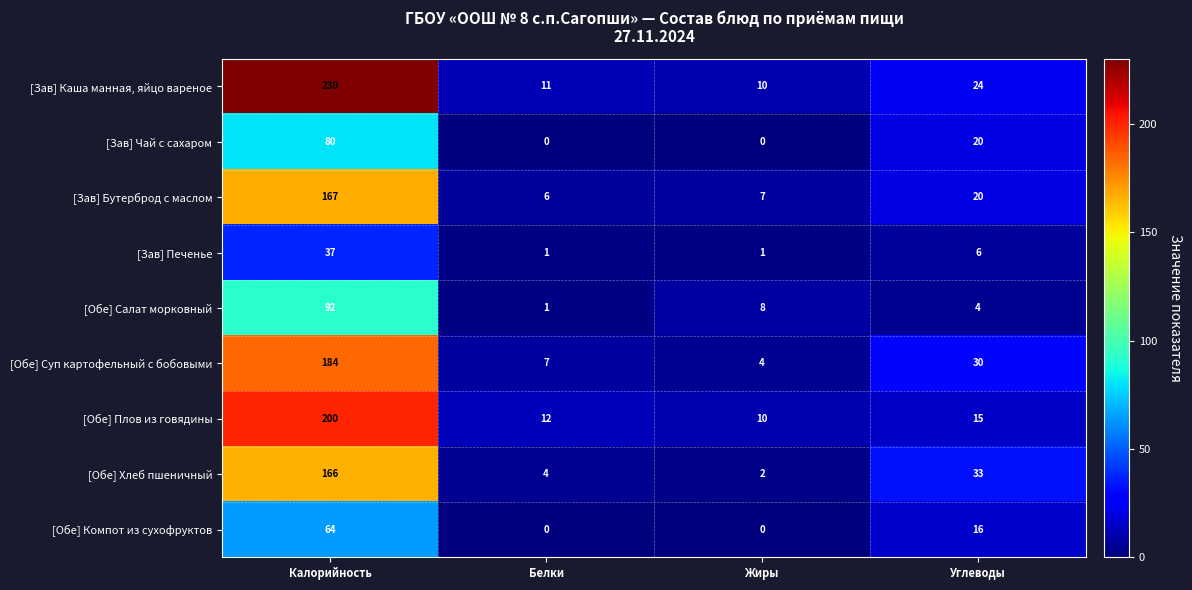

At which category is the sum across all series the highest?

Калорийность